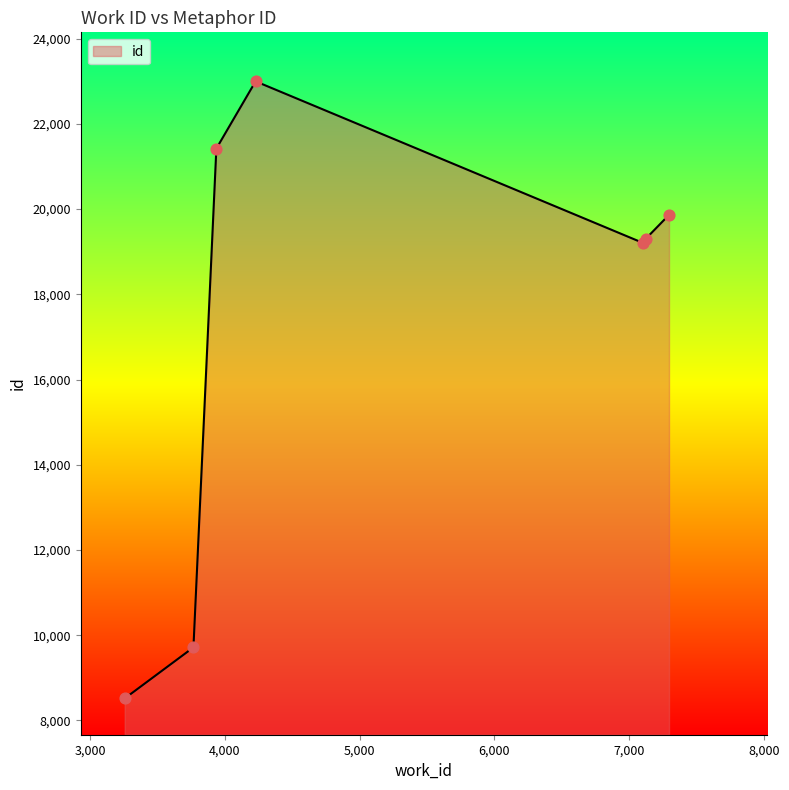

True or false: the data has more than 0 interior local peaks.

True